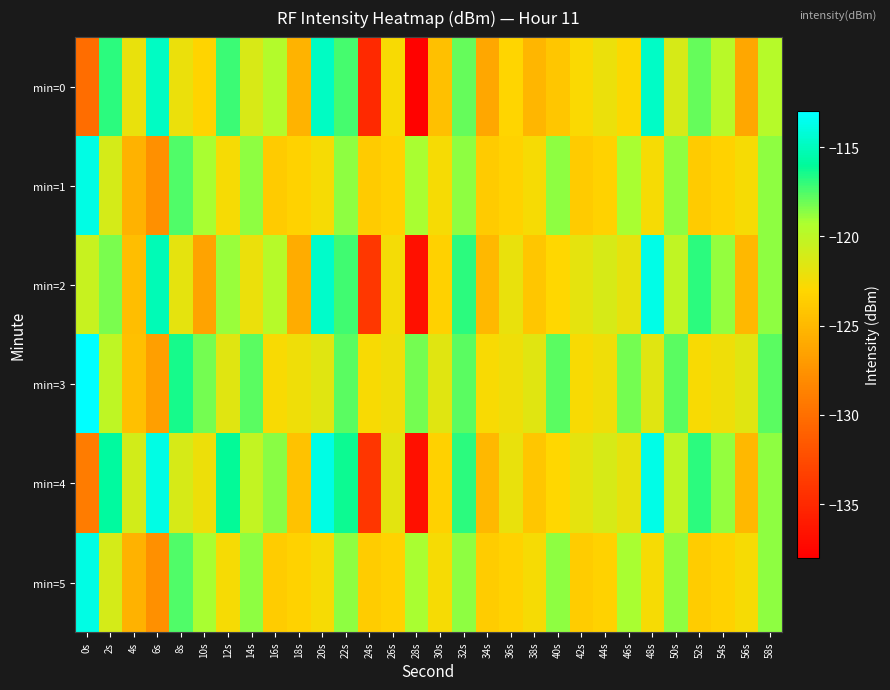

What is the smallest value displayed?

-137.8